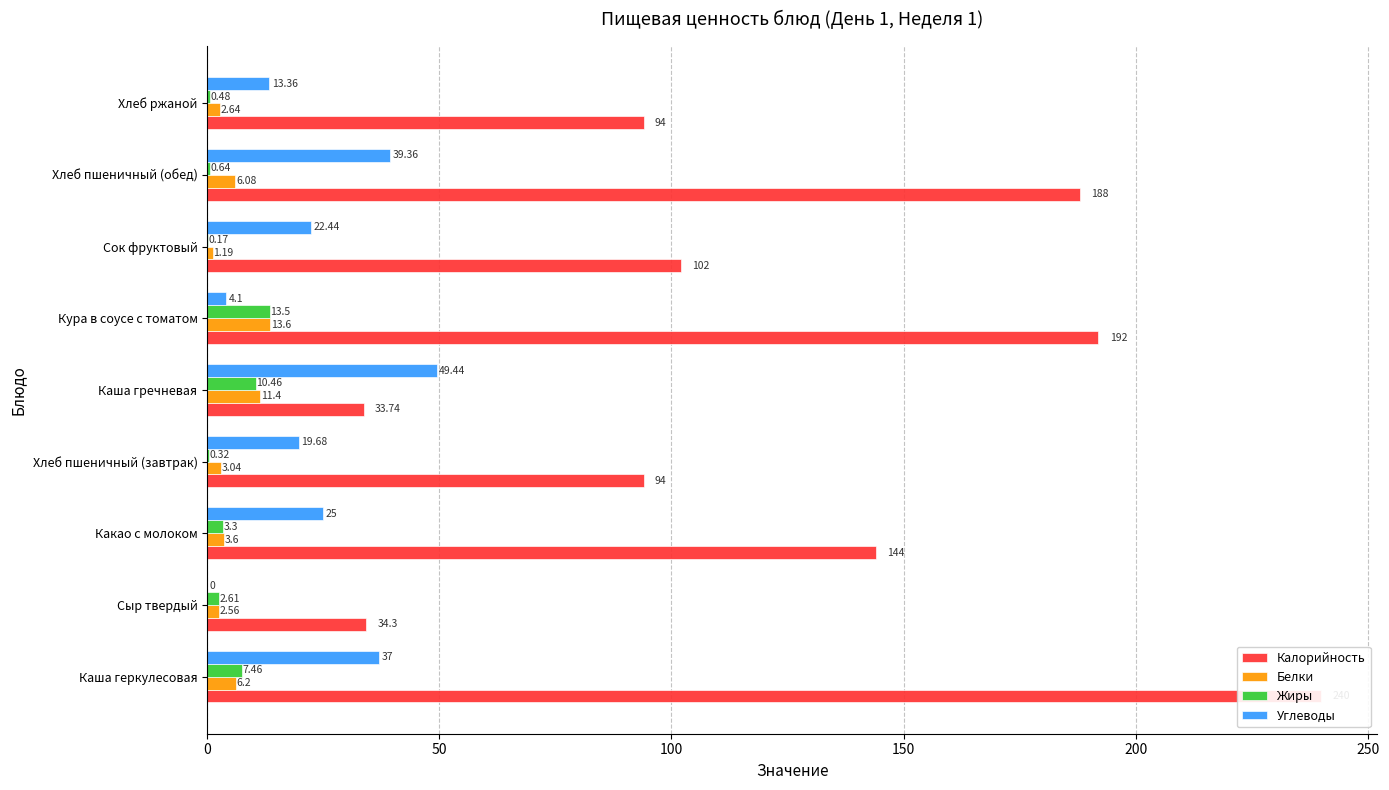

How many bars are there in each group?

4